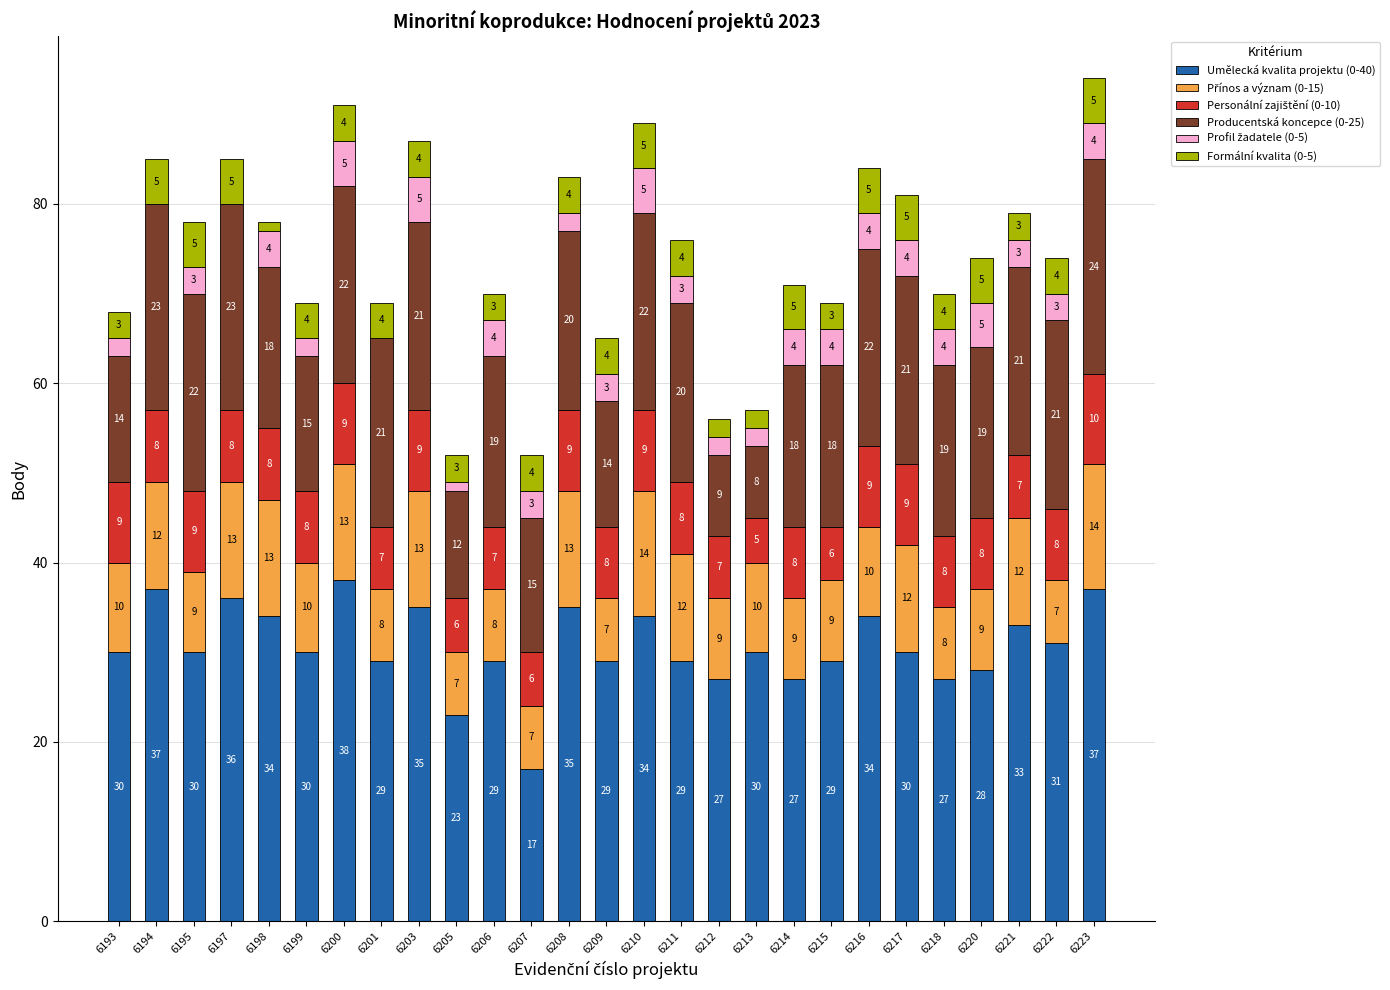

What is the total value across all series at 6195?

78